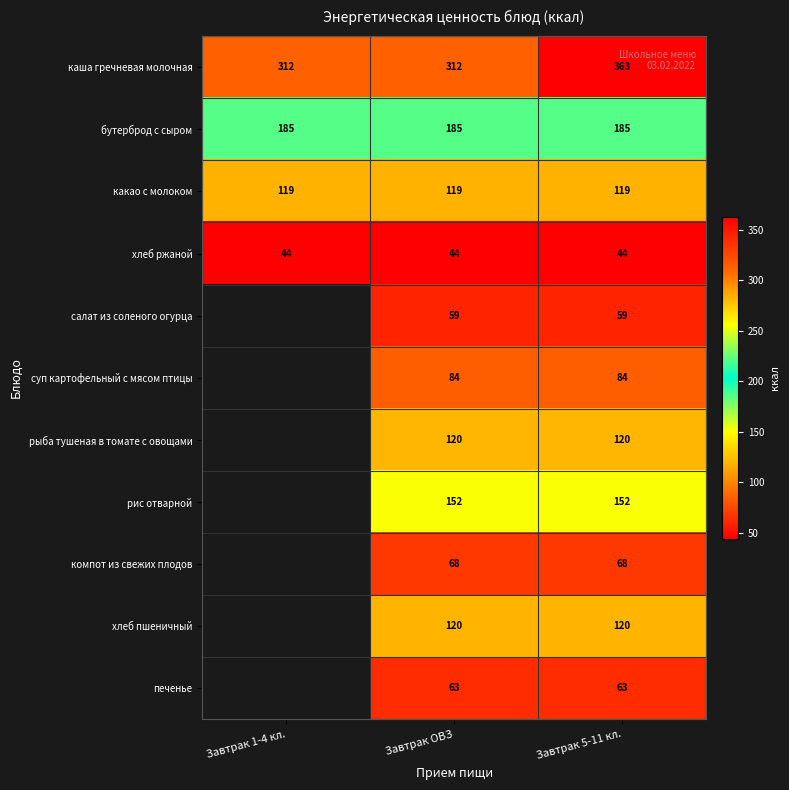

What is the total value across all series at Завтрак ОВЗ?

1326